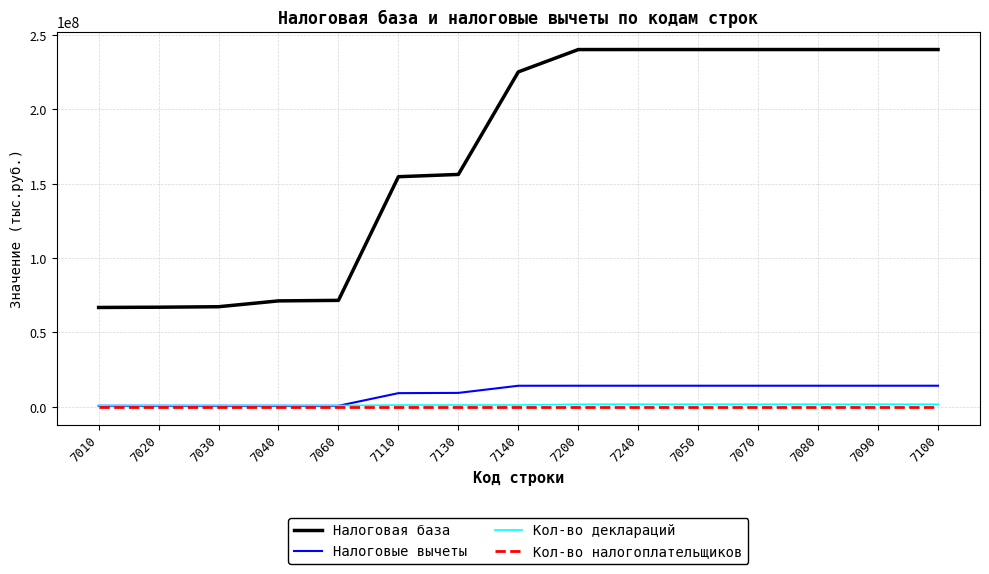

The value of Кол-во налогоплательщиков at 7110 is 0. True or false?

True